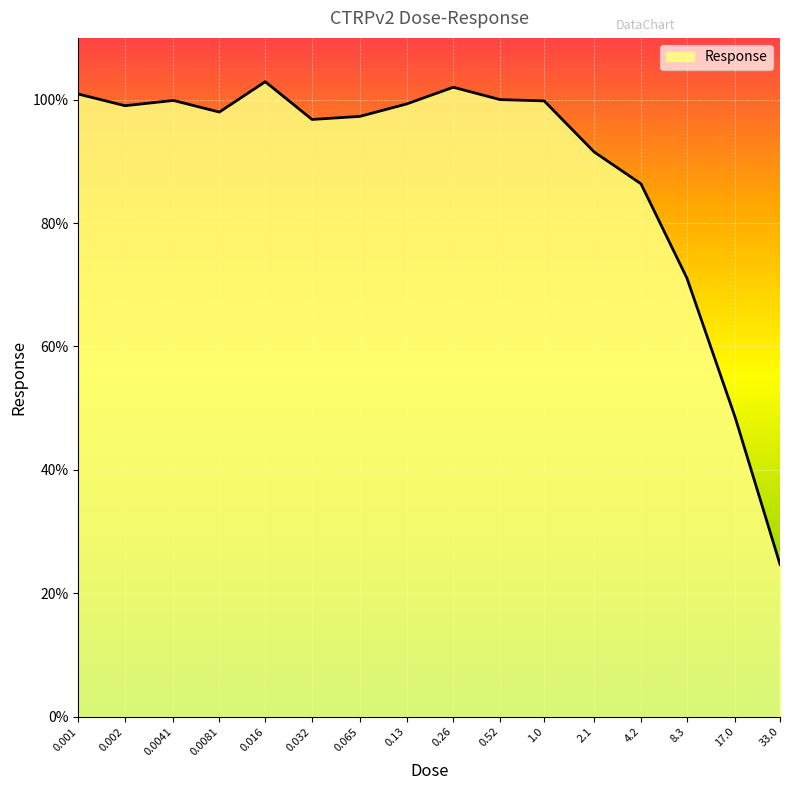

Which has a higher value, 0.13 or 0.032?

0.13